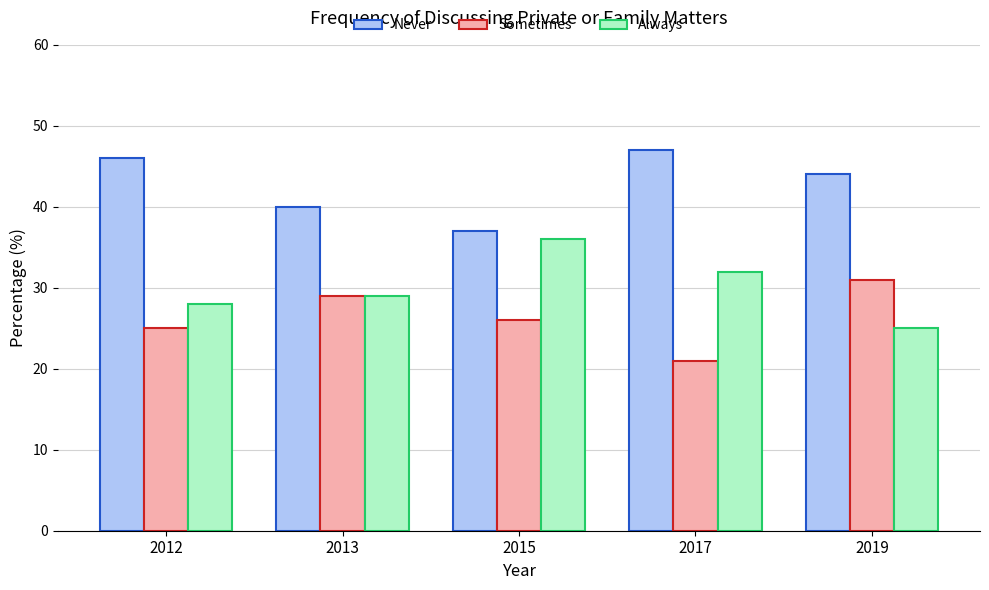

What is the value of the Never bar at the 2nd from the left?

40